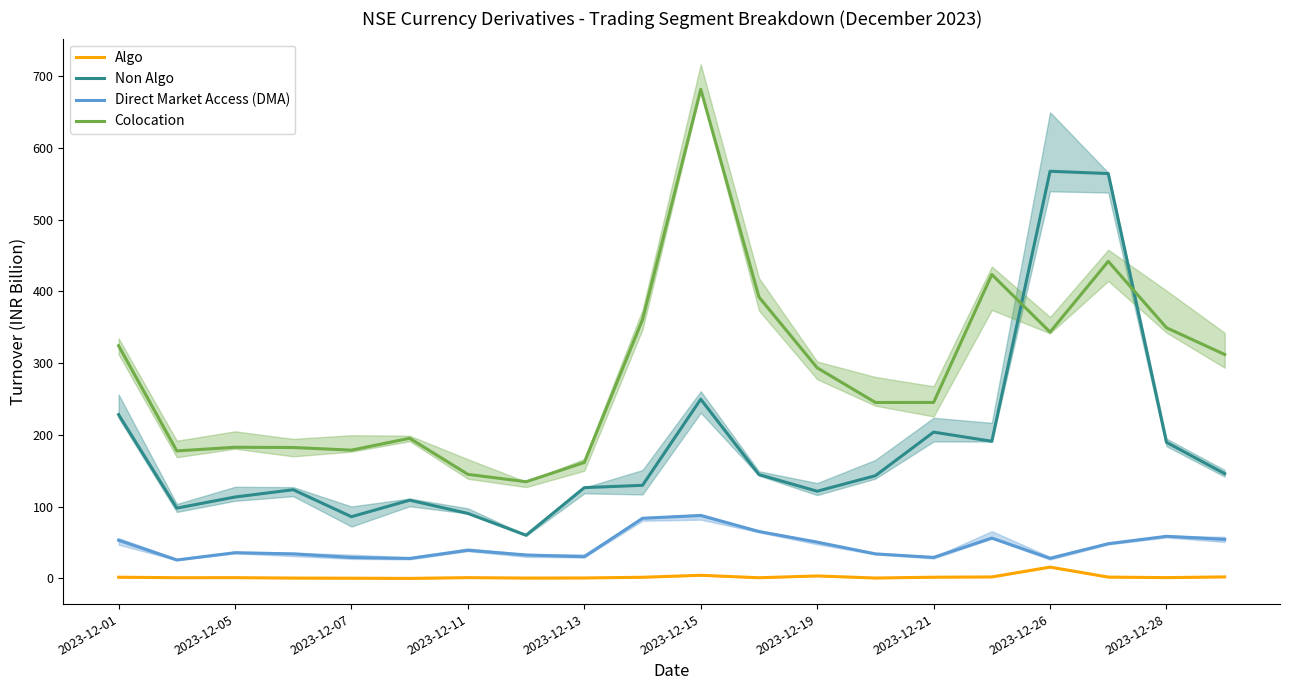

Reading left to right, transcribe all the data shown in this chart.

Algo: 1.7	1.0	1.1	0.5	0.4	0.1	1.1	0.6	0.7	1.7	4.4	1.0	3.5	0.6	1.7	2.1	15.8	1.9	1.2	2.2
Non Algo: 228.4	98.0	113.5	123.7	86.0	109.1	90.6	60.3	126.6	129.8	249.8	144.8	121.6	143.2	204.0	191.2	567.6	564.3	189.7	146.1
Direct Market Access (DMA): 53.2	25.7	35.9	34.3	29.2	27.9	39.3	32.7	30.2	83.9	87.7	65.4	50.7	34.2	29.4	56.3	28.1	48.4	58.8	54.5
Colocation: 324.4	177.8	182.8	182.5	178.8	195.4	145.1	134.8	161.7	360.8	681.7	392.2	293.6	245.3	245.3	423.6	343.4	442.0	349.4	312.2